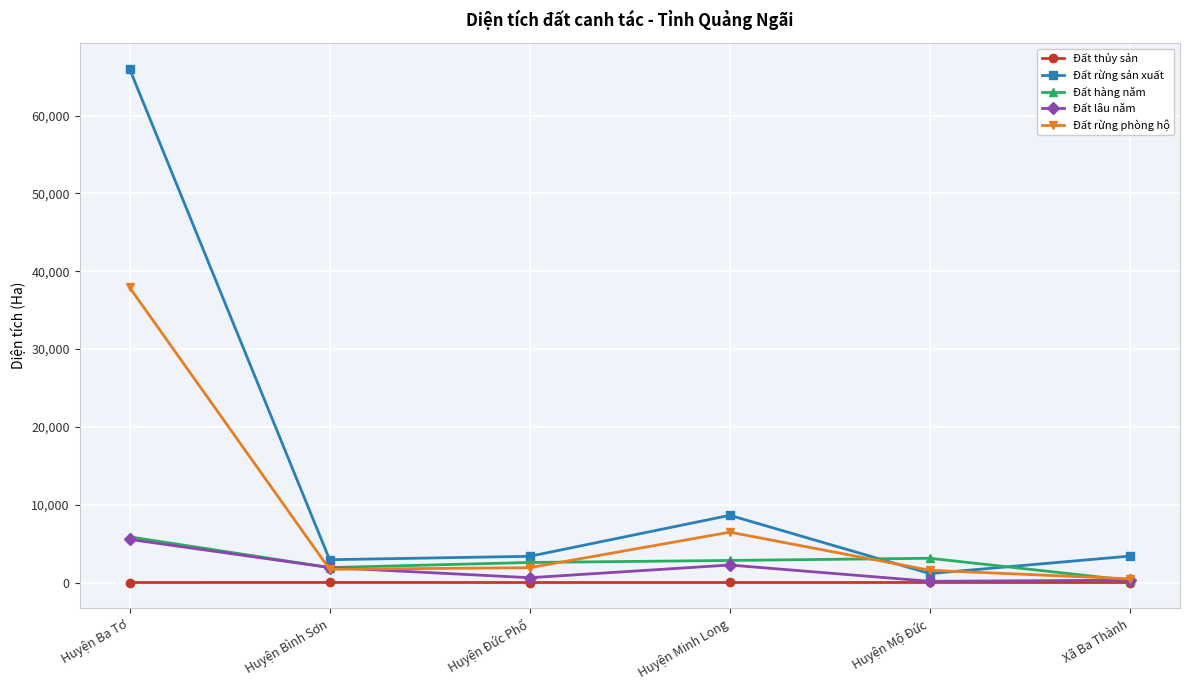

True or false: Đất thủy sản has more than 2 points higher than both neighbors.

False